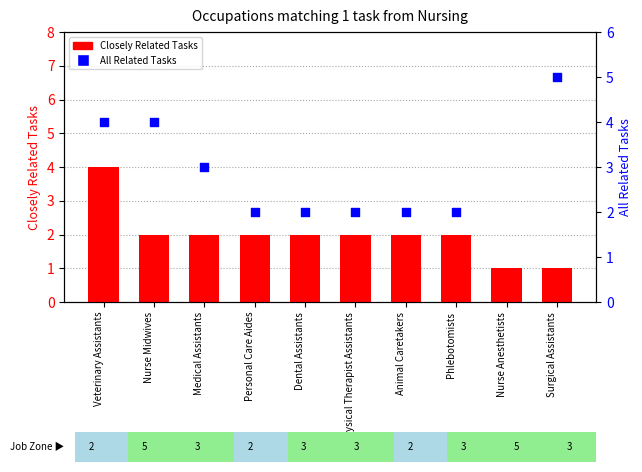

What is the total value across all series at Medical Assistants?

5